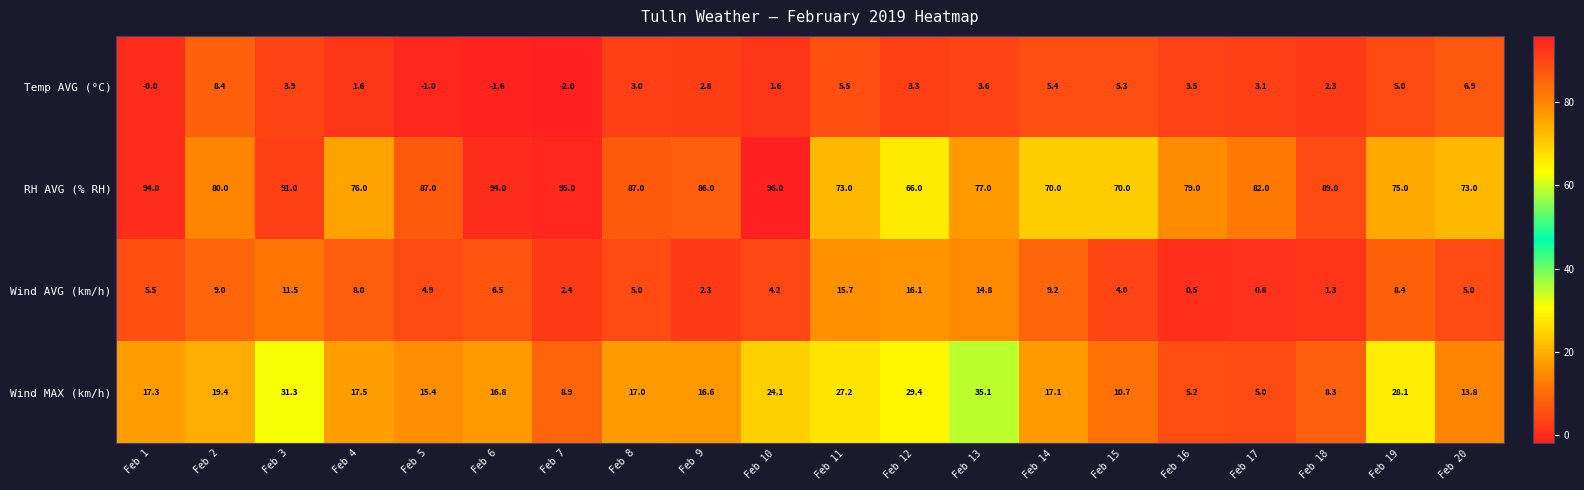

Is the value of Temp AVG (°C) at Feb 9 greater than the value of Wind MAX (km/h) at Feb 19?

No